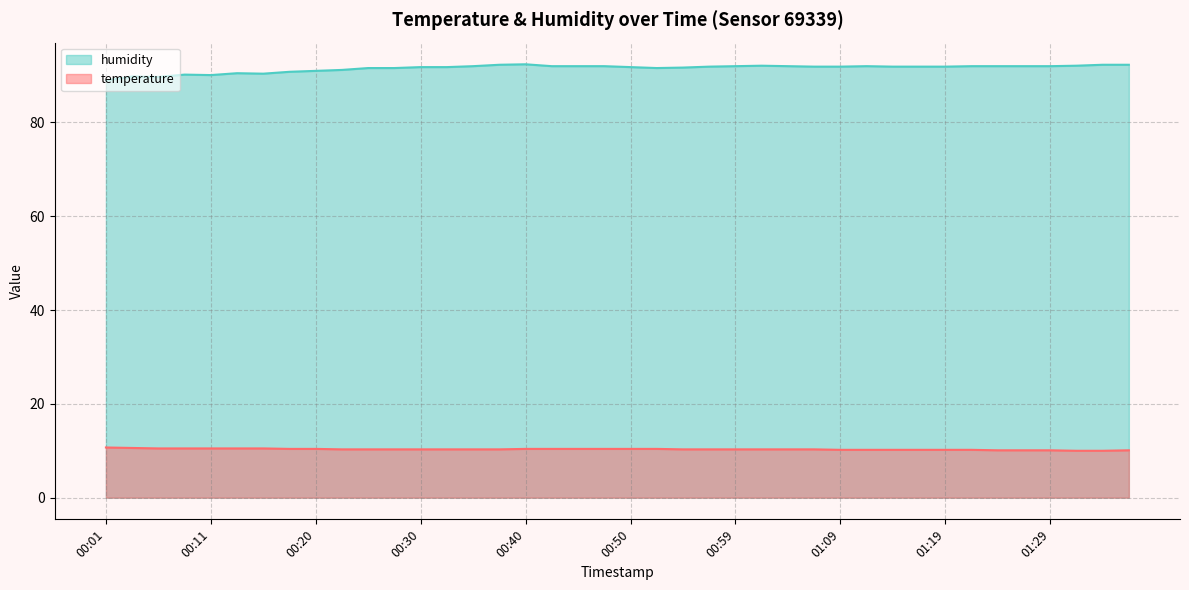

What is the greatest value displayed?

92.4